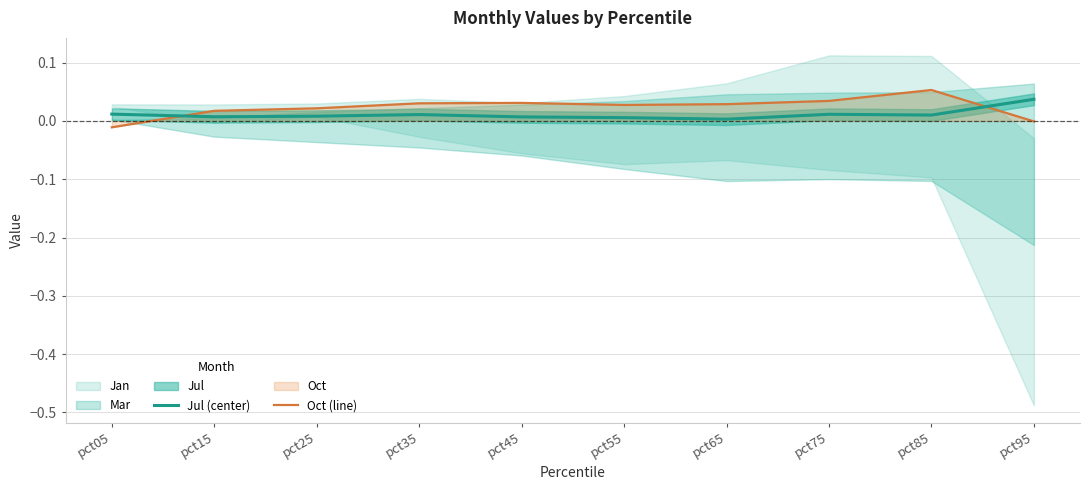

Which category has the highest value in the Oct (line) series?

pct85